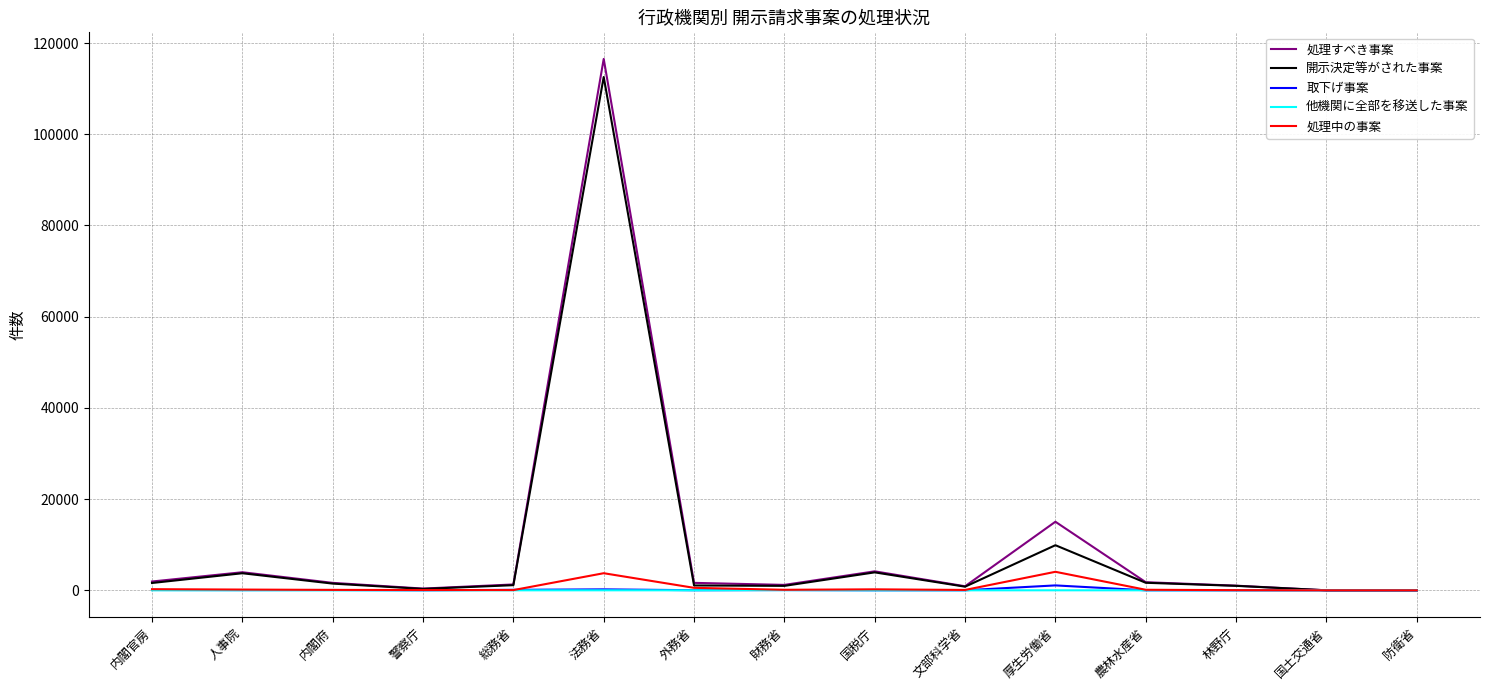

What is the maximum value for 開示決定等がされた事案?

112559